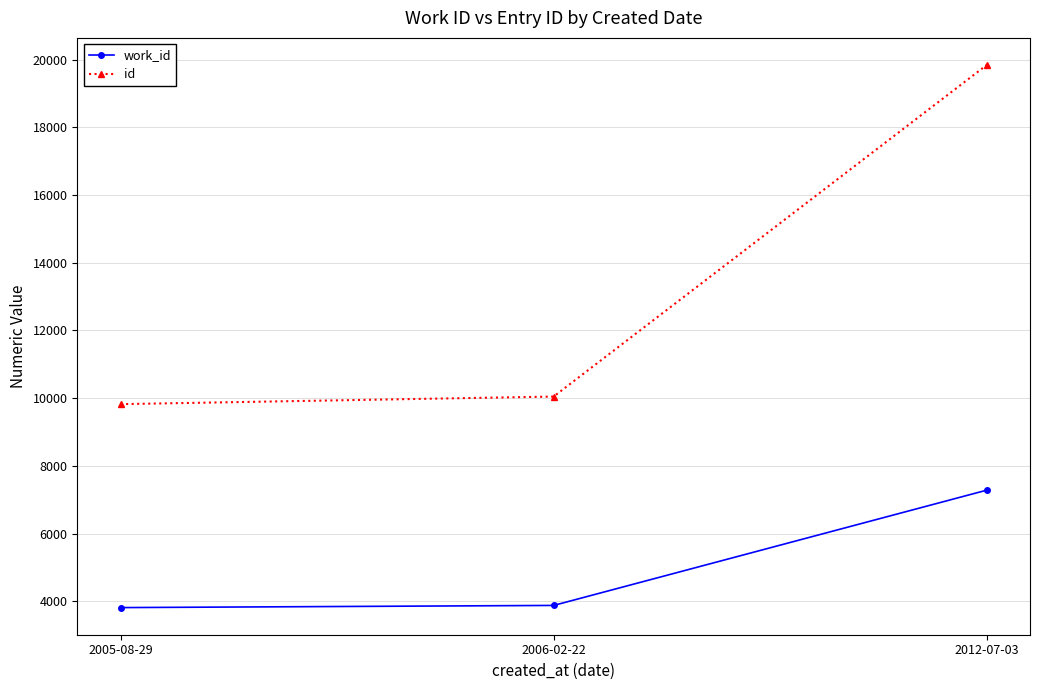

Which series changed the most between 2005-08-29 and 2006-02-22?

id